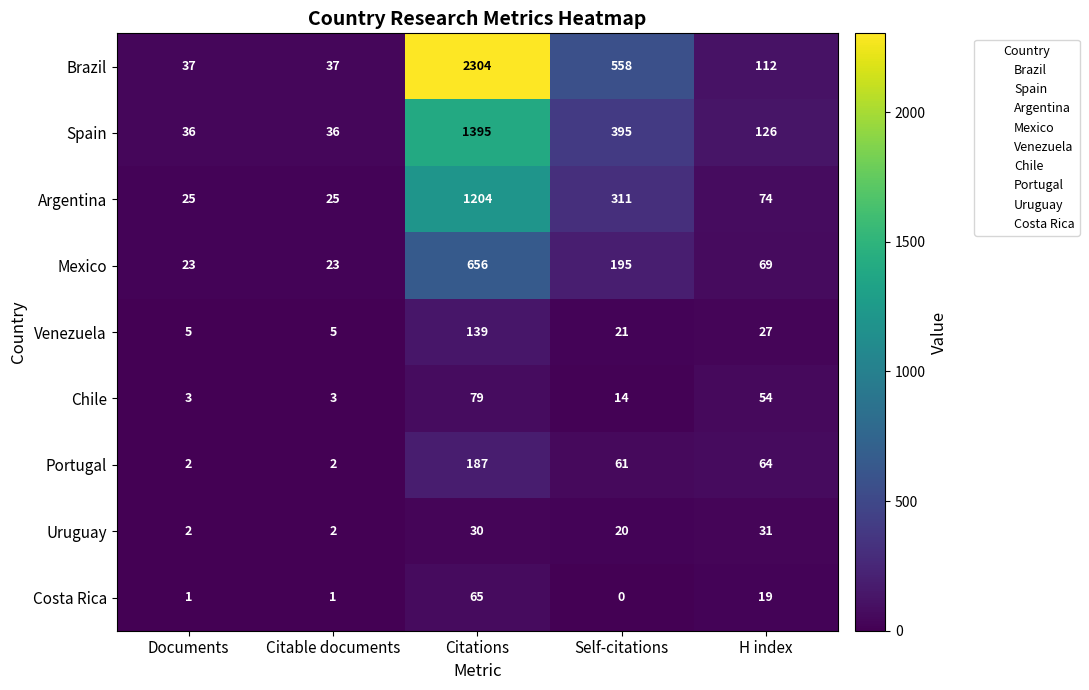

Between Citable documents and Citations, which series saw the biggest shift?

Brazil